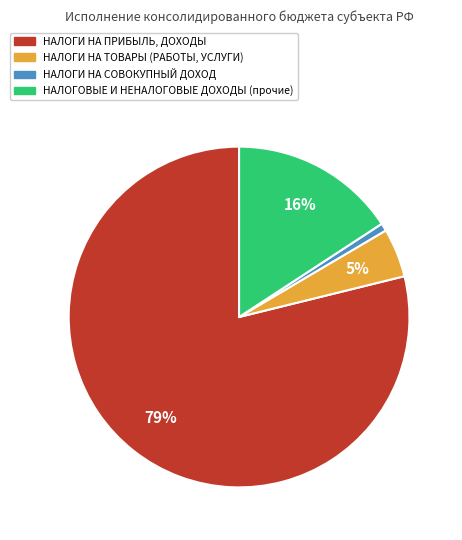

What is the largest slice in the pie chart?

НАЛОГИ НА ПРИБЫЛЬ, ДОХОДЫ